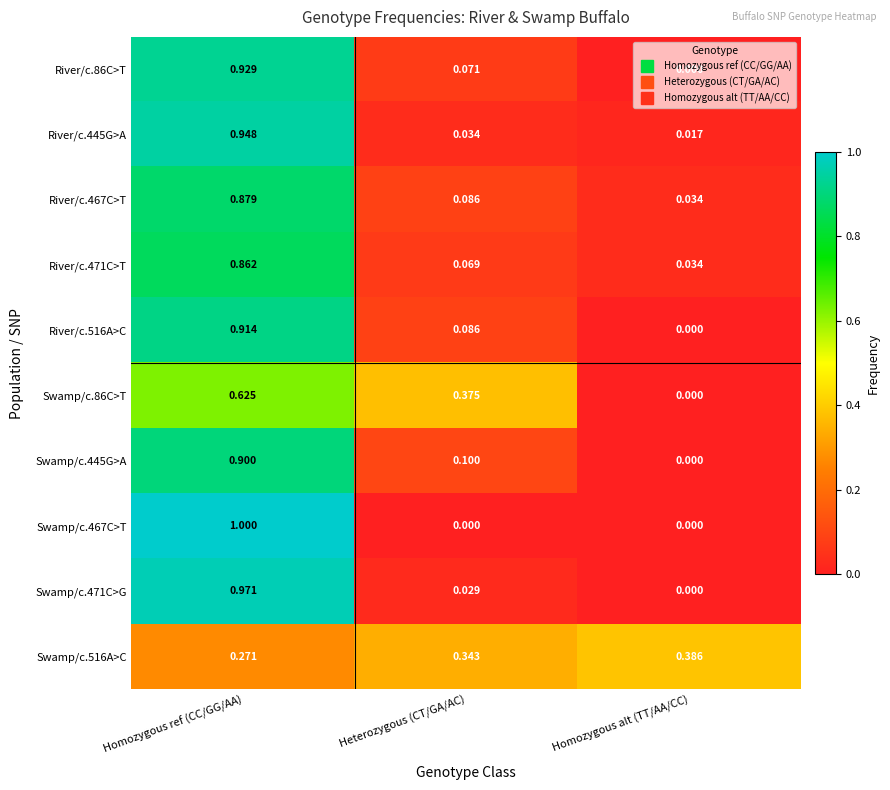

Which category has the lowest value in the Swamp/c.445G>A series?

Homozygous alt (TT/AA/CC)